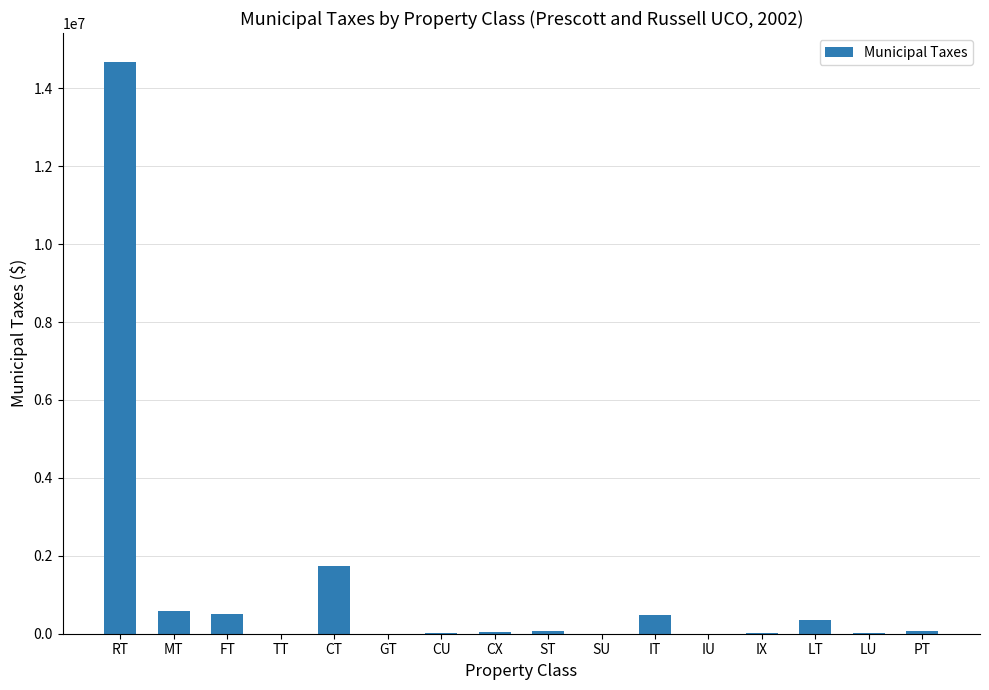

Where does the data first go above 68351?

RT